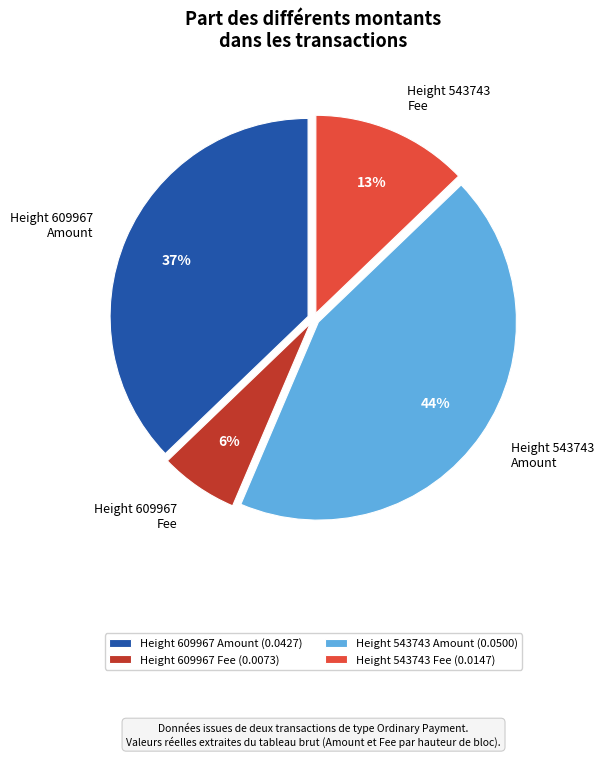

Is there a majority slice in this chart?

No